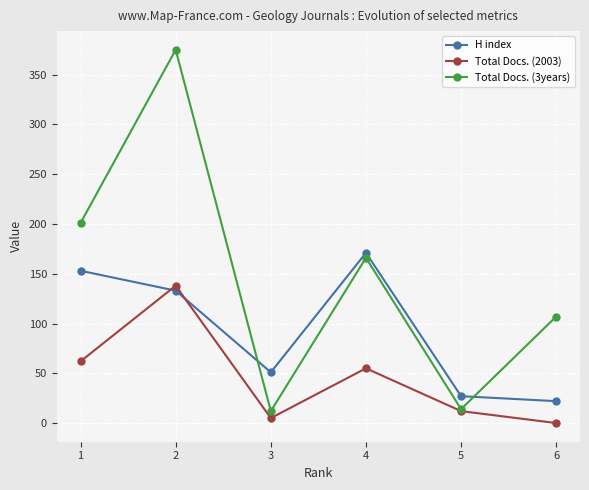

Reading right to left, list all the values displayed in this chart.

H index: 22	27	171	51	133	153
Total Docs. (2003): 0	12	55	5	138	62
Total Docs. (3years): 107	14	166	12	375	201